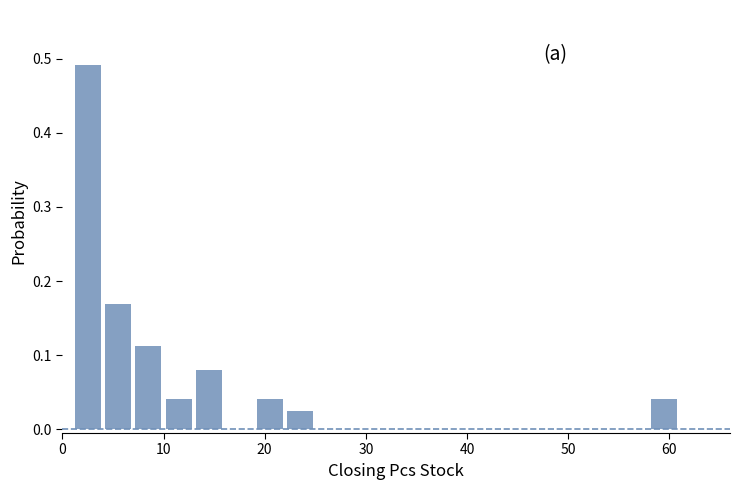

Around what value on the x-axis is the tallest bar? Give the approximate position of its centre, as read against the axis.

3